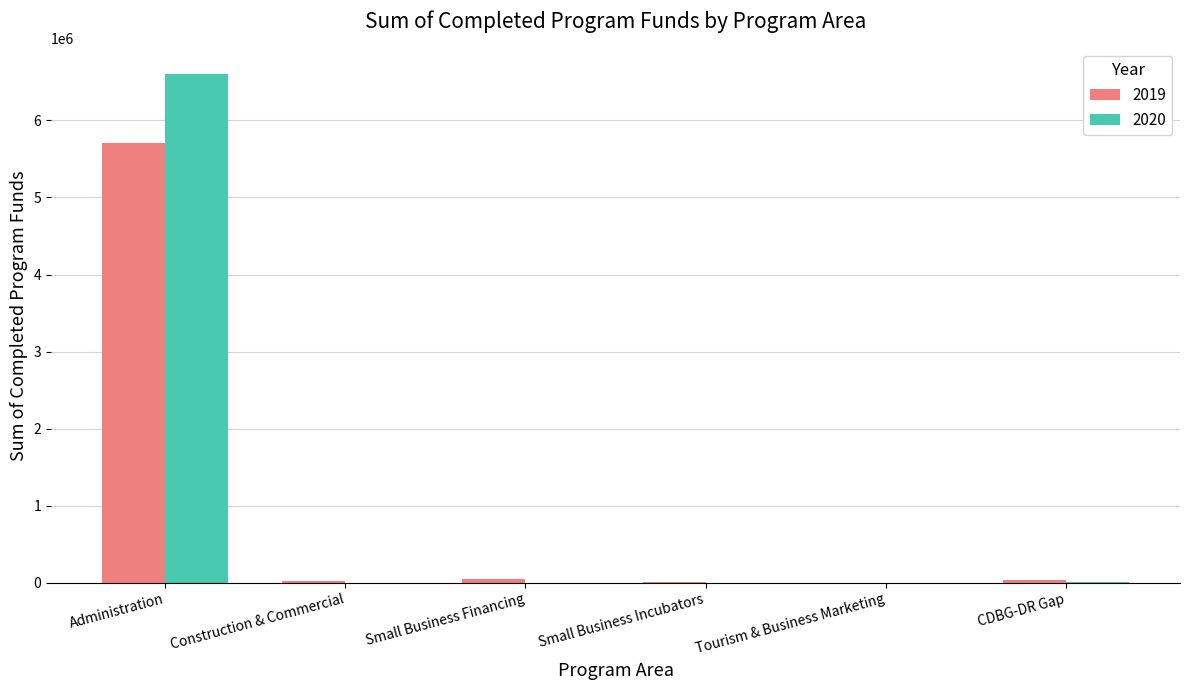

True or false: 2020 has a value of 6602211.7 at Administration.

True